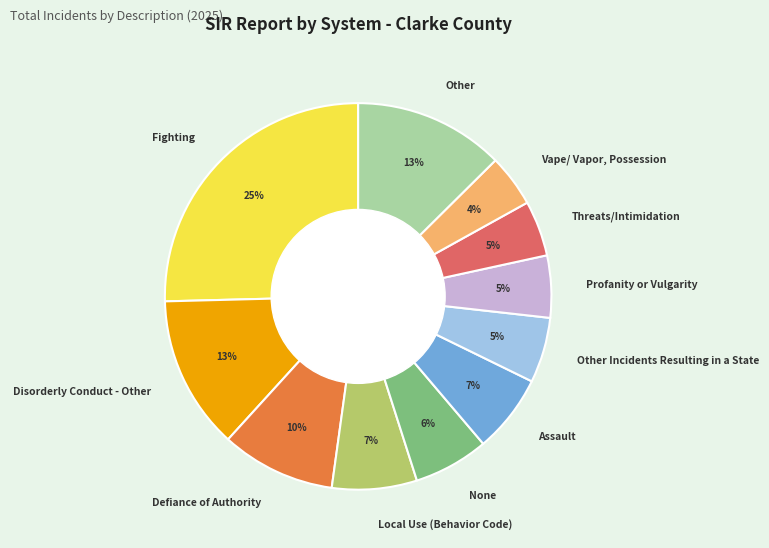

How many segments does this pie chart have?

11